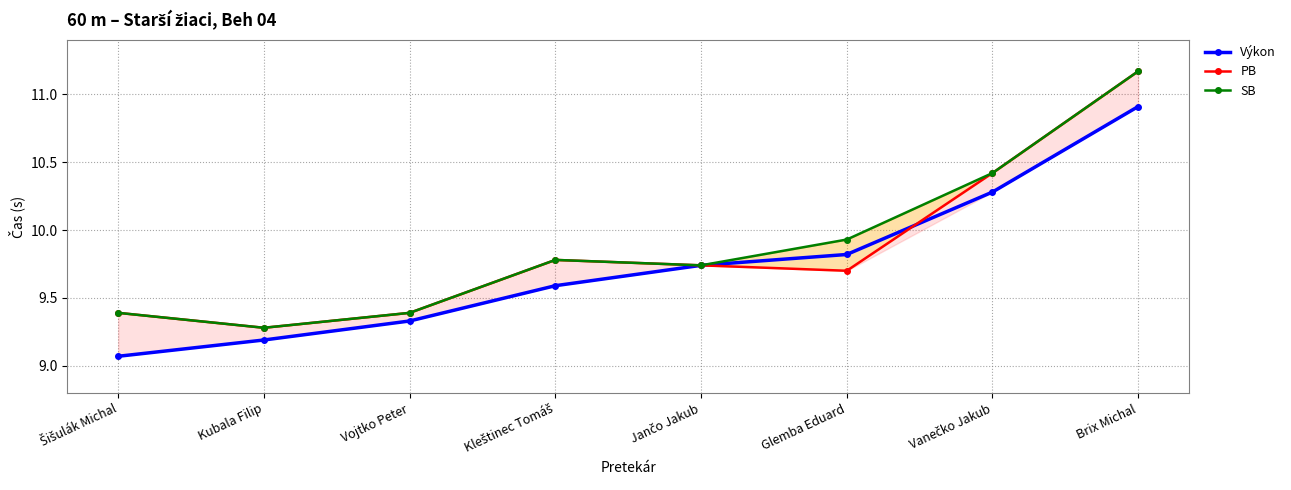

Read the PB value at Vojtko Peter.

9.4